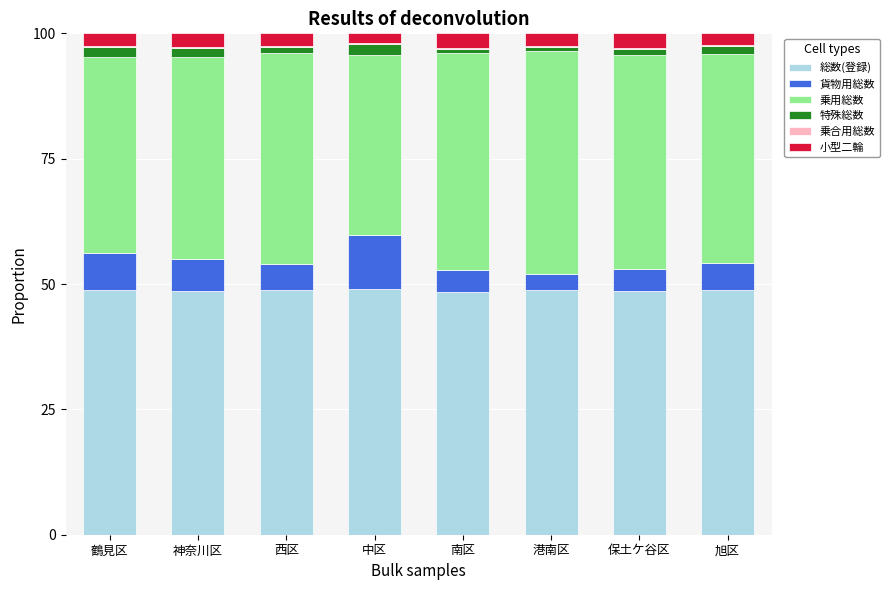

True or false: 総数(登録) has a value of 48.7 at 鶴見区.

True